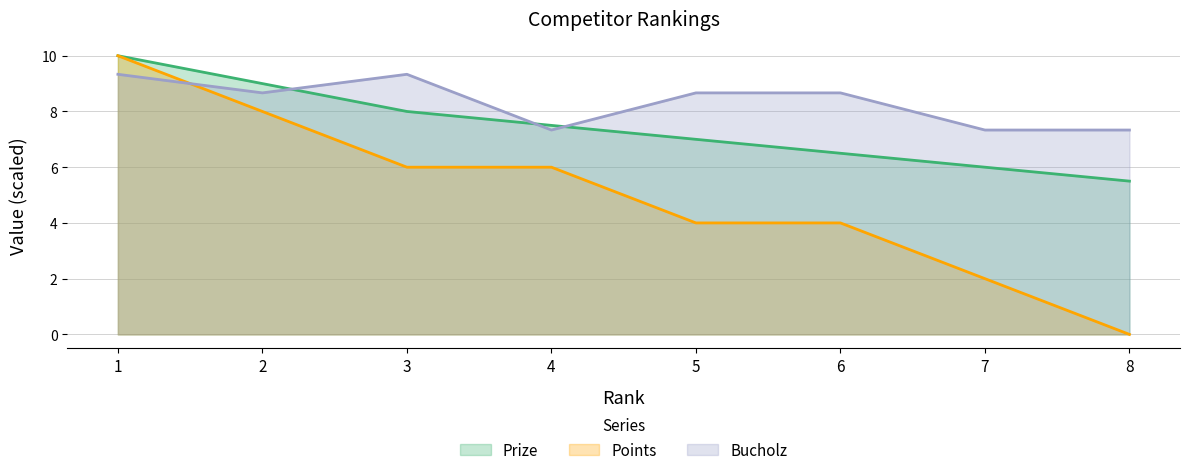

Does the chart have visible grid lines?

Yes